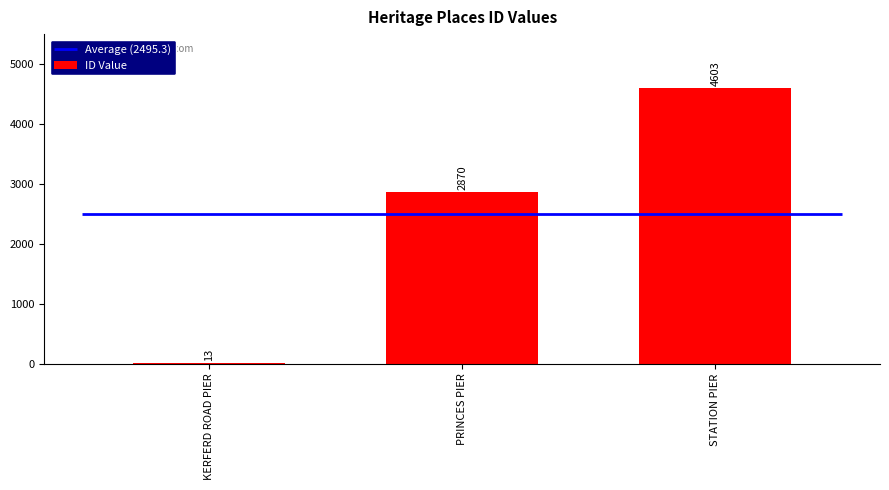

Count the number of categories in the chart.

3